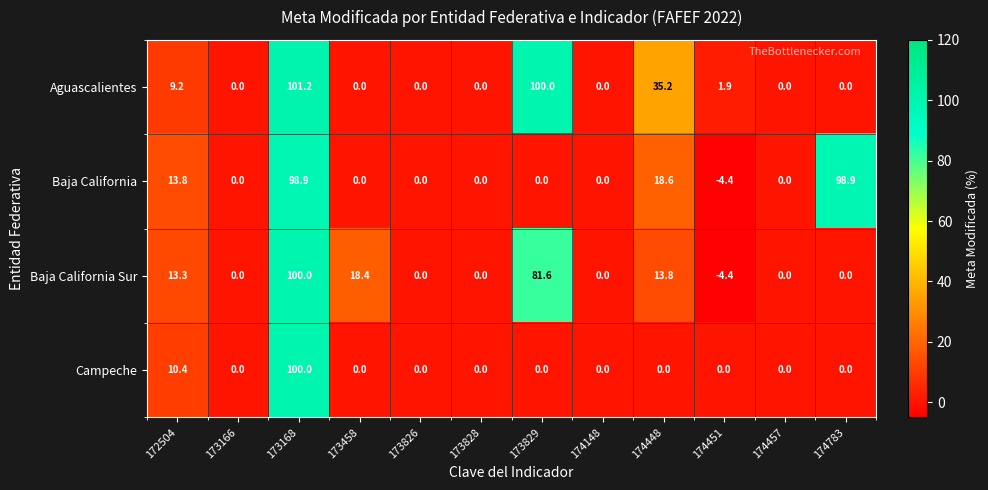

What is the maximum value shown in the chart?

101.2